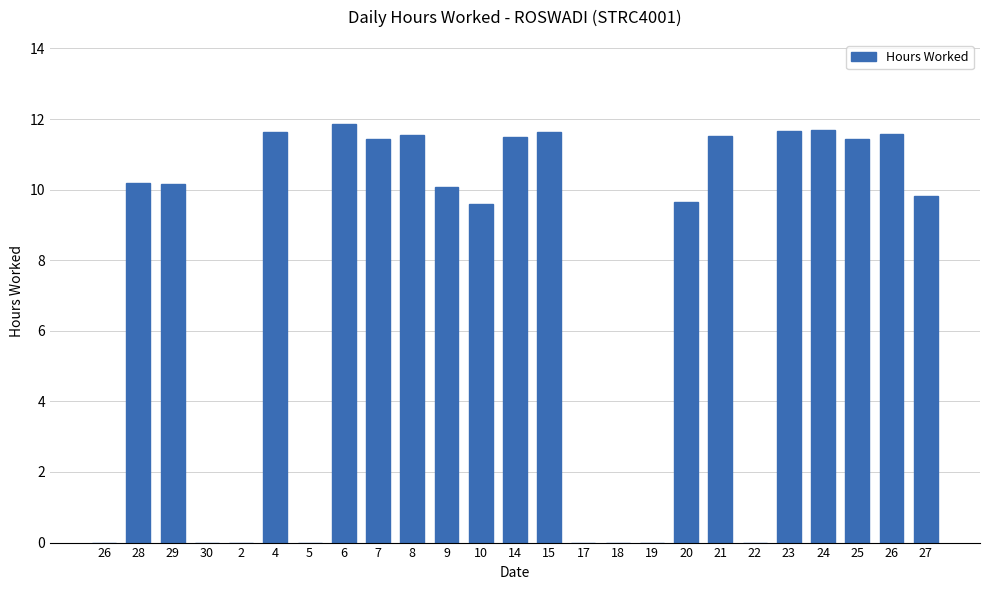

True or false: the data shows 11.4 at 7.

True